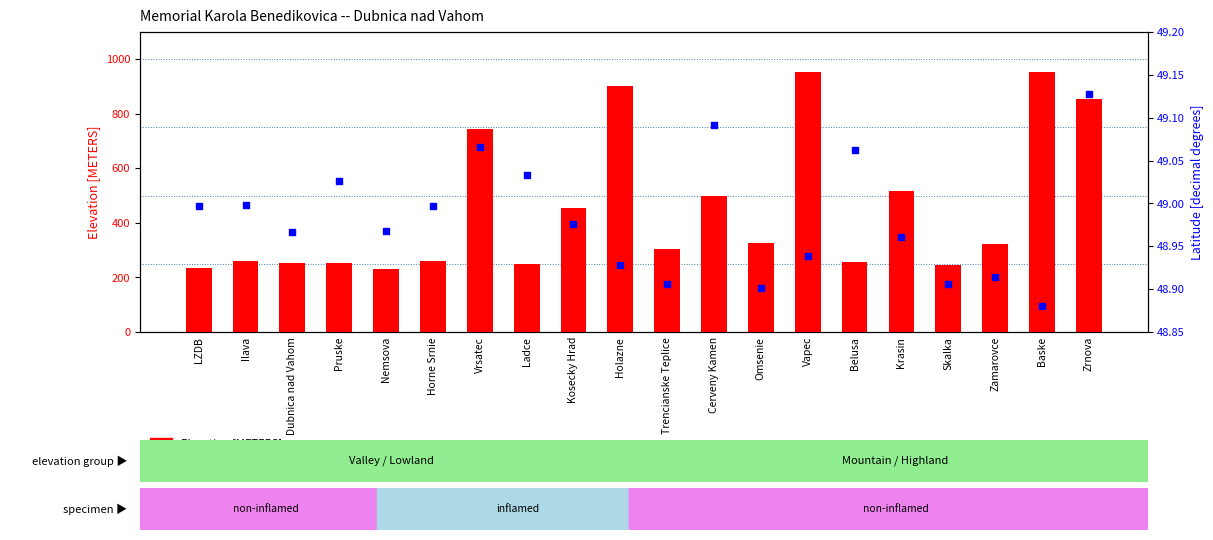

Which series contains the highest Y value?

Elevation [METERS]